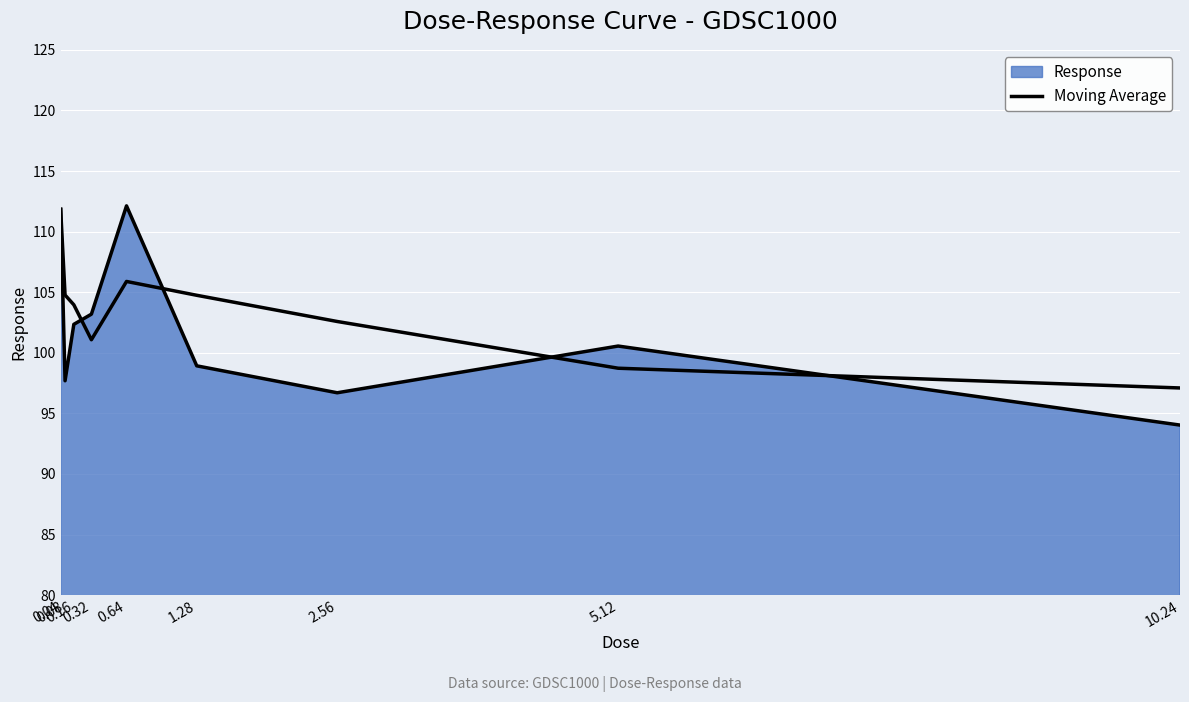

The value at 0.16 is 102.3. True or false?

True